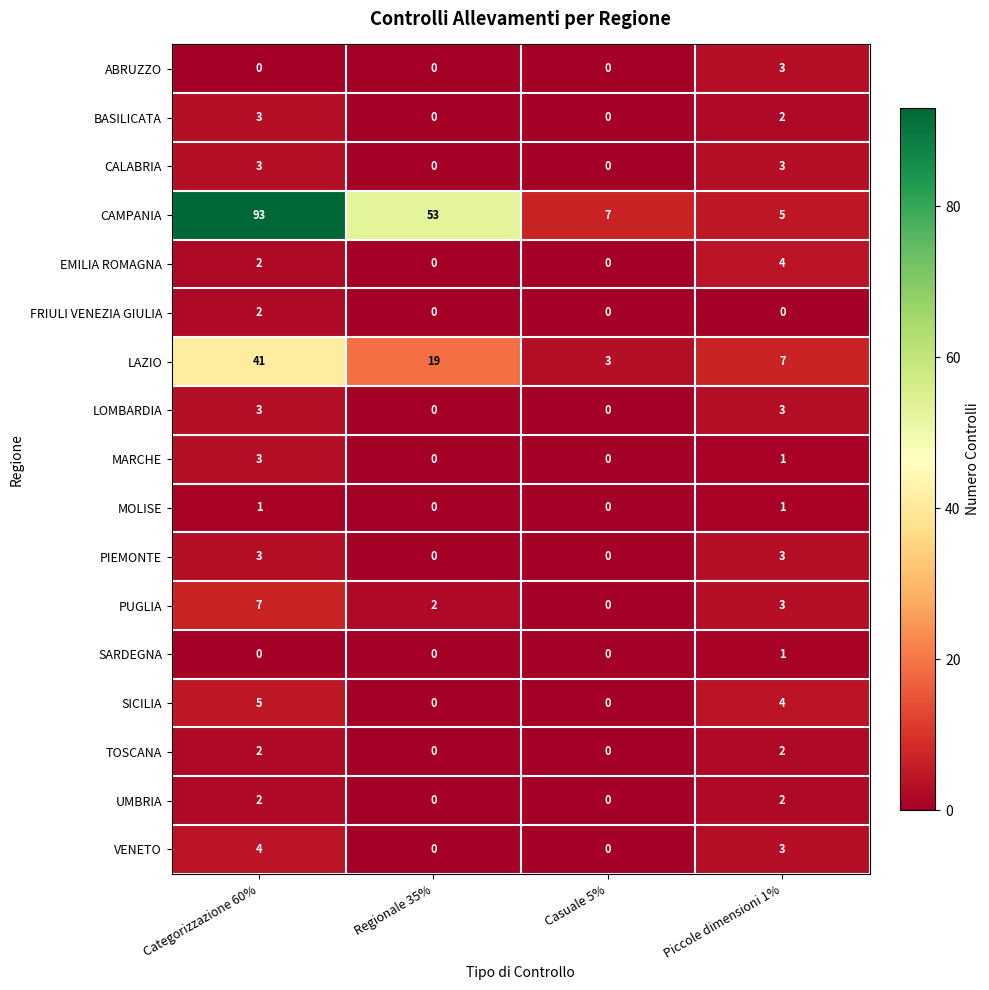

What is the total value across all series at Categorizzazione 60%?

174